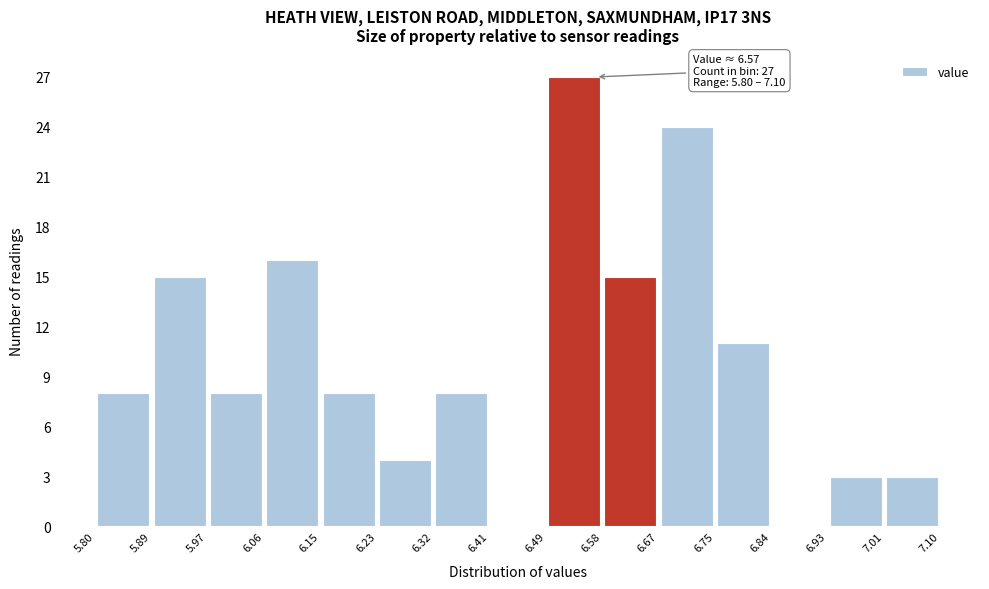

Over which range of the x-axis is the bar tallest?

6.49 to 6.58